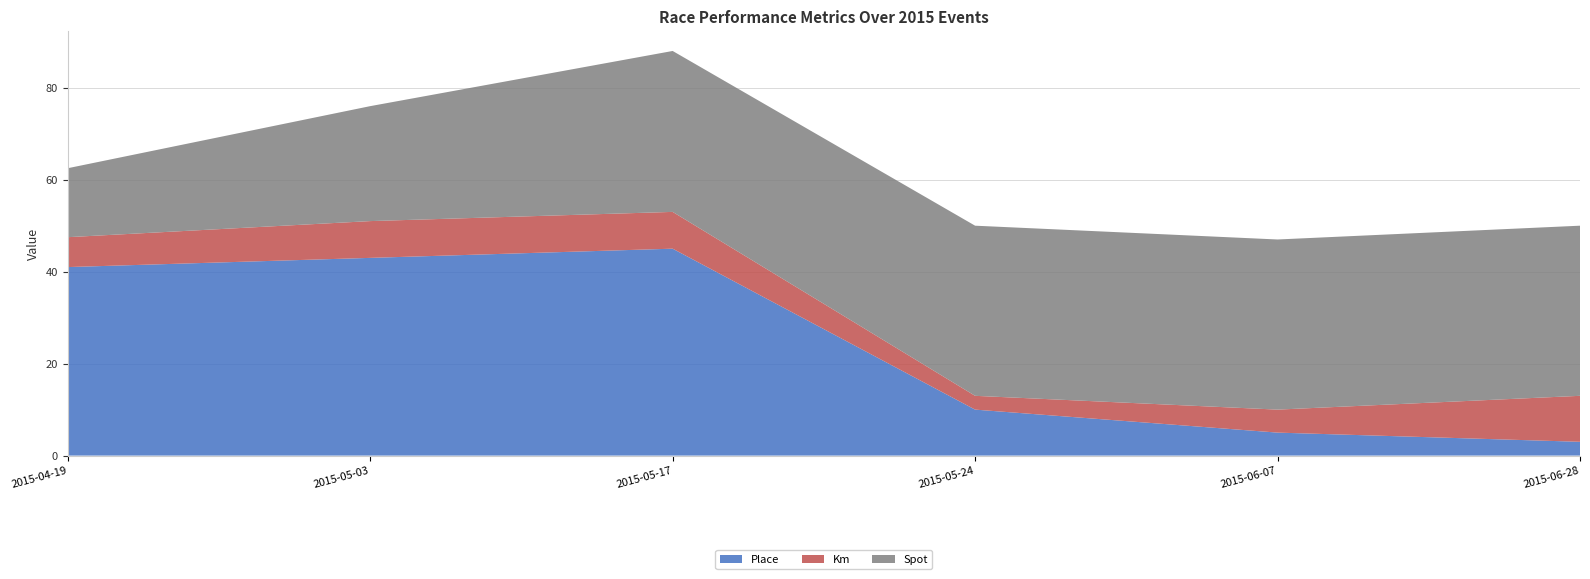

Reading left to right, what are all the values shown in this chart?

Place: 41.0	43.0	45.0	10.0	5.0	3.0
Km: 6.5	8.0	8.0	3.0	5.0	10.0
Spot: 15.0	25.0	35.0	37.0	37.0	37.0